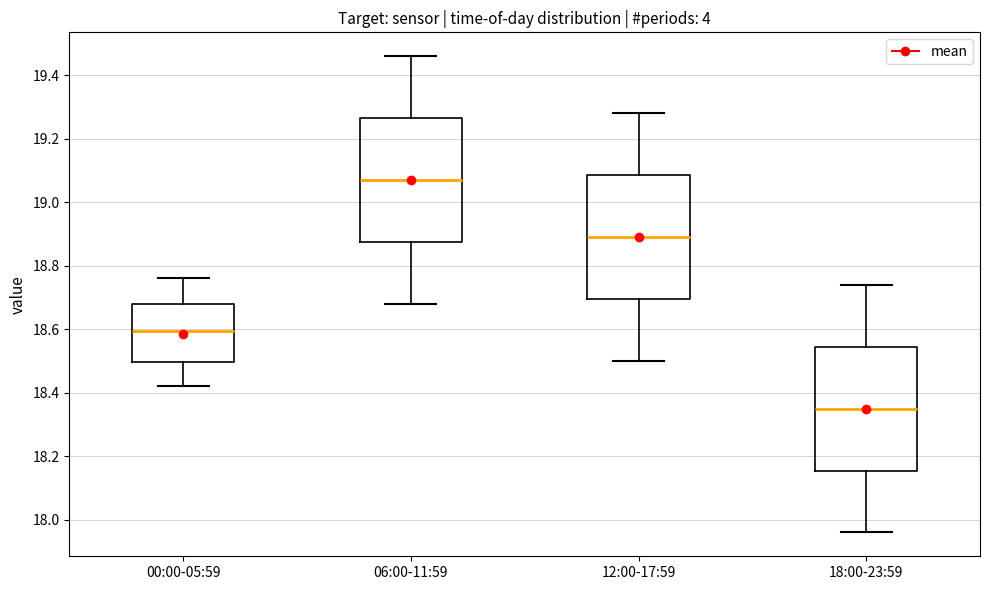

Reading left to right, transcribe this box plot: for each box, give where its median line is, the range the box spans, and where its two whiskers end, as read against the y-axis. The values are not printed on the chart, so give them approximately, as read against the axis.

00:00-05:59: median 18.60, box 18.50 to 18.68, whiskers 18.42 to 18.76
06:00-11:59: median 19.08, box 18.88 to 19.26, whiskers 18.68 to 19.46
12:00-17:59: median 18.90, box 18.70 to 19.08, whiskers 18.50 to 19.28
18:00-23:59: median 18.36, box 18.16 to 18.54, whiskers 17.96 to 18.74